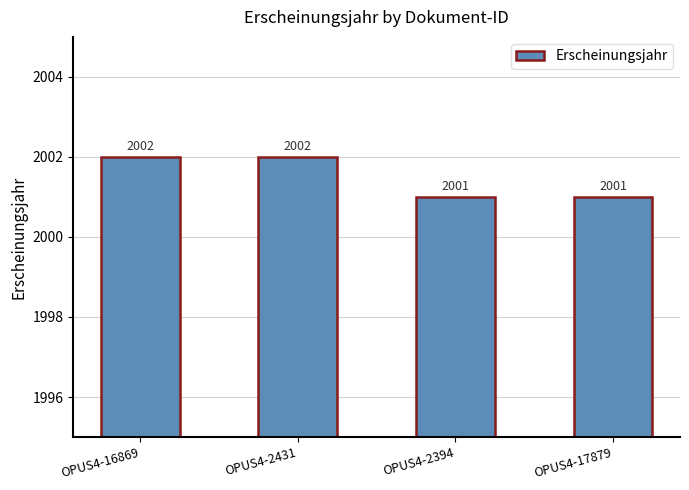

Between OPUS4-2431 and OPUS4-2394, which is larger?

OPUS4-2431